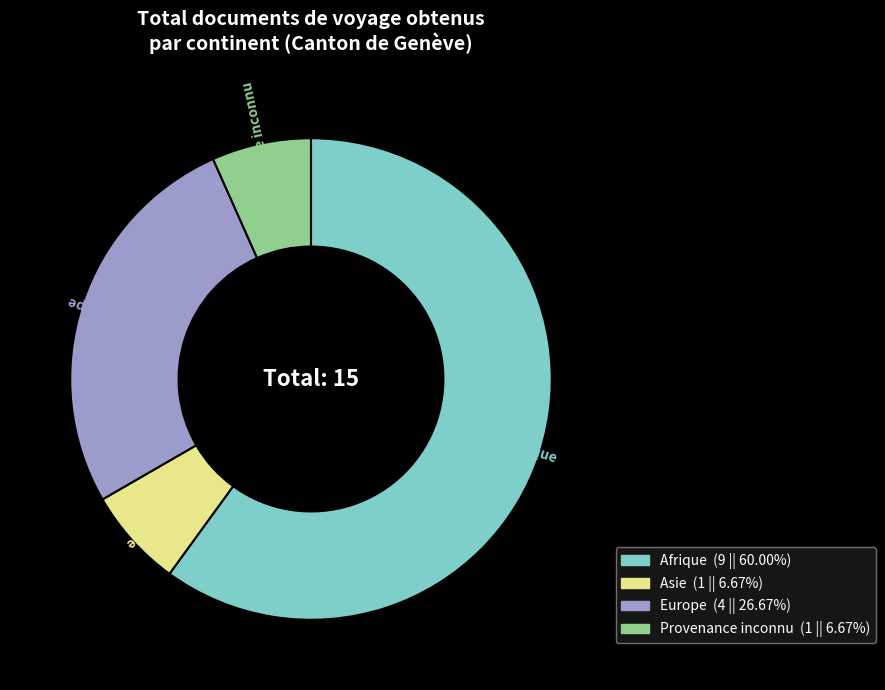

Do Afrique and Europe together represent more than half of the pie?

Yes